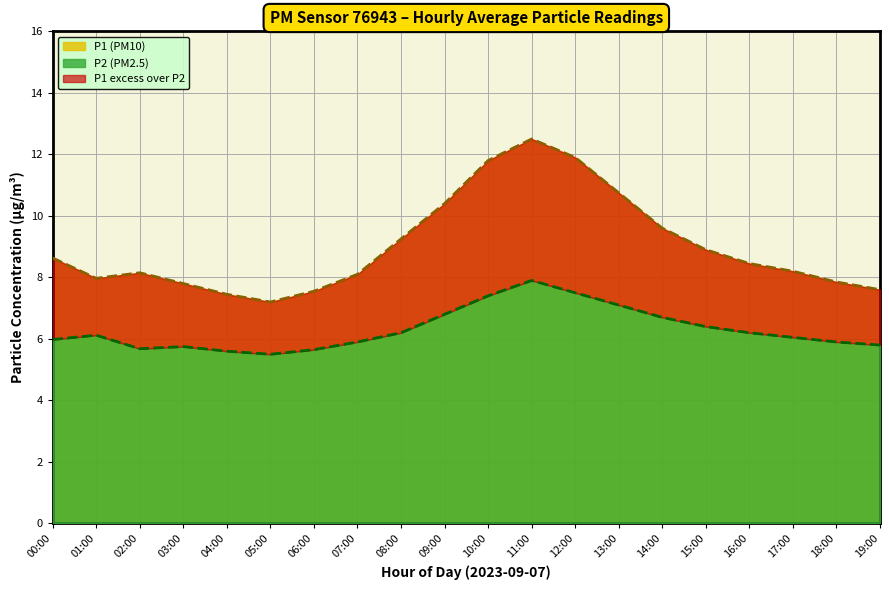

True or false: P2 and P1 cross at least once.

False